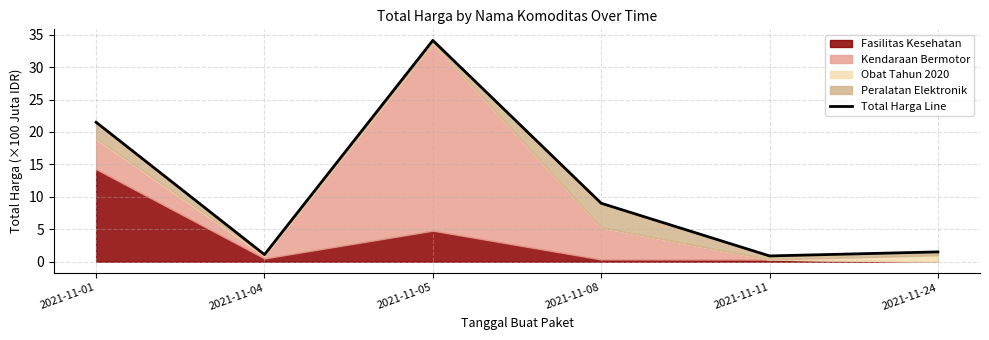

What is the ratio of the value at 2021-11-05 to the value at 2021-11-08?

3.8